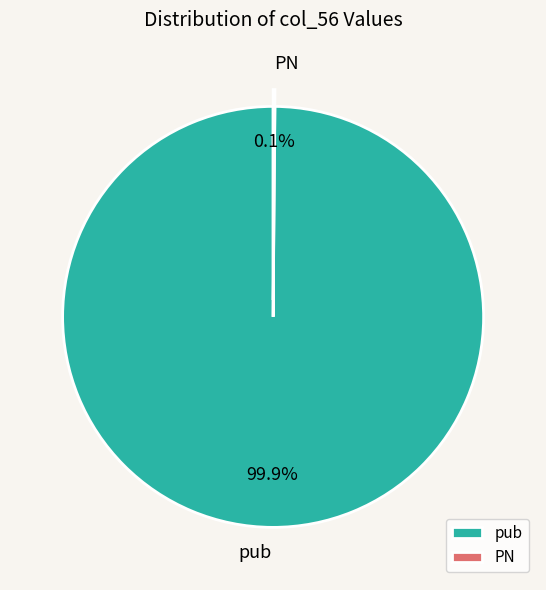

Which slice is the largest?

pub